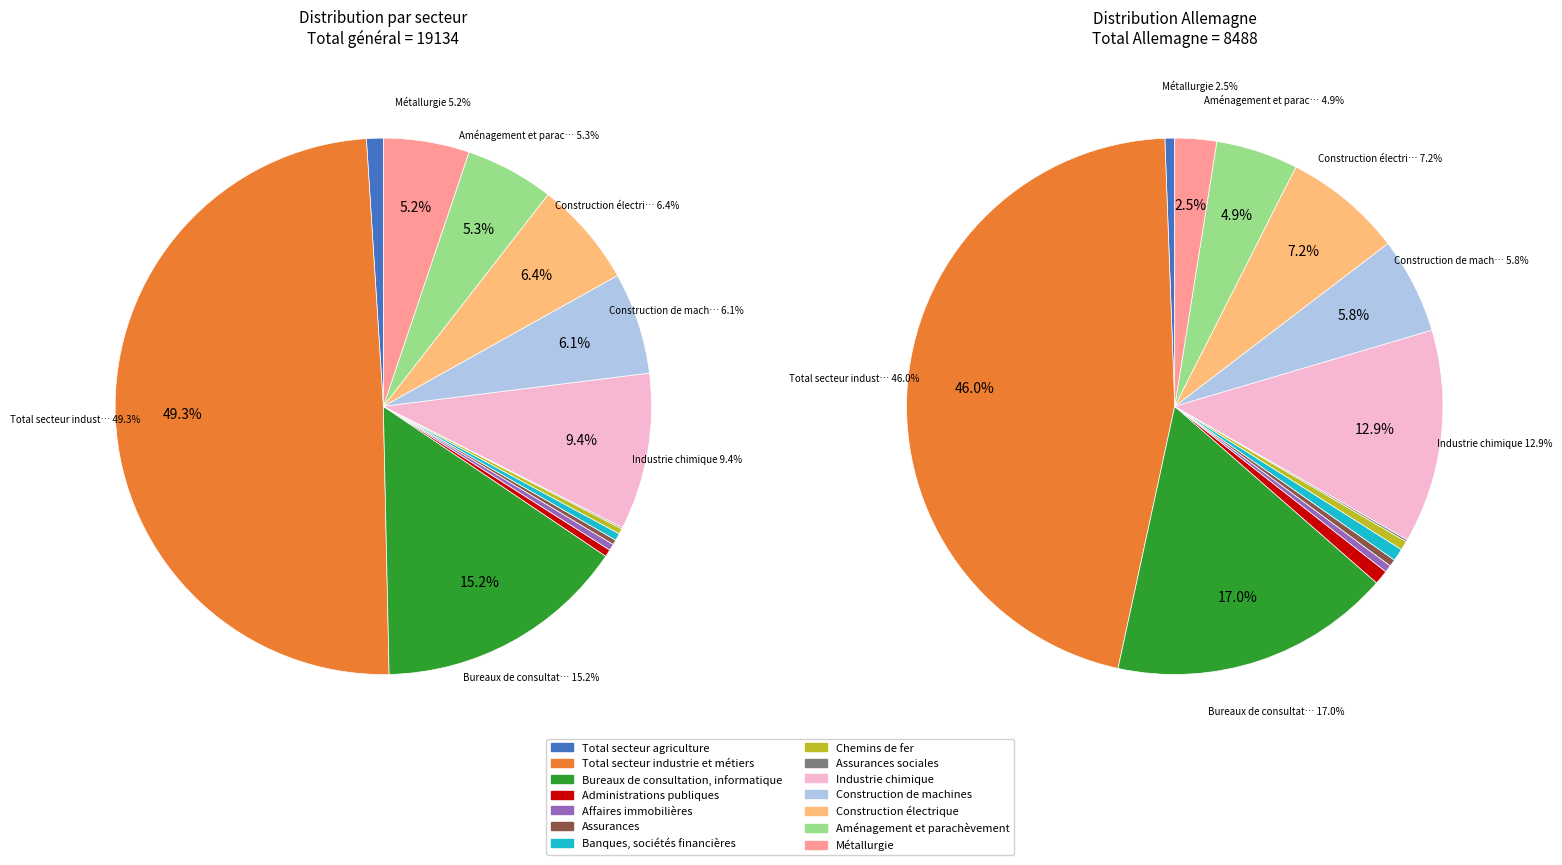

Which category has the biggest portion of the pie?

Total secteur industrie et métiers